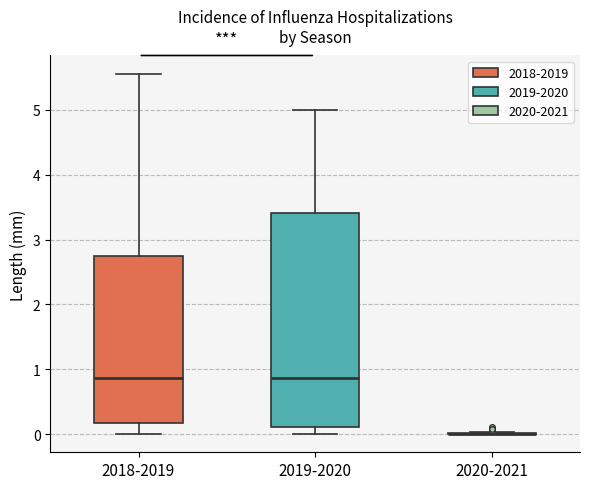

Where does the lower whisker of the box for 2019-2020 end on the y-axis? The values are not printed on the chart, so give them approximately, as read against the axis.

0.0